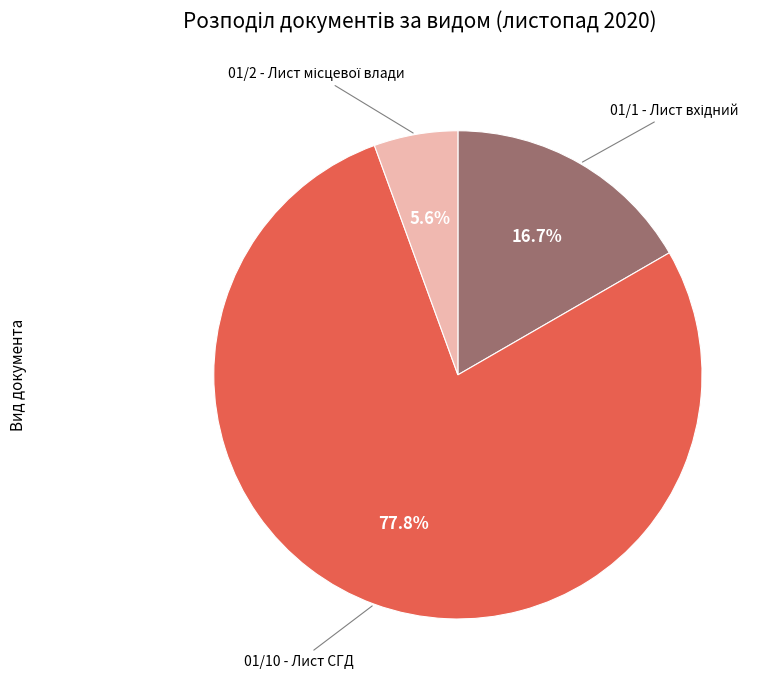

Is there any slice that represents more than half of the pie?

Yes